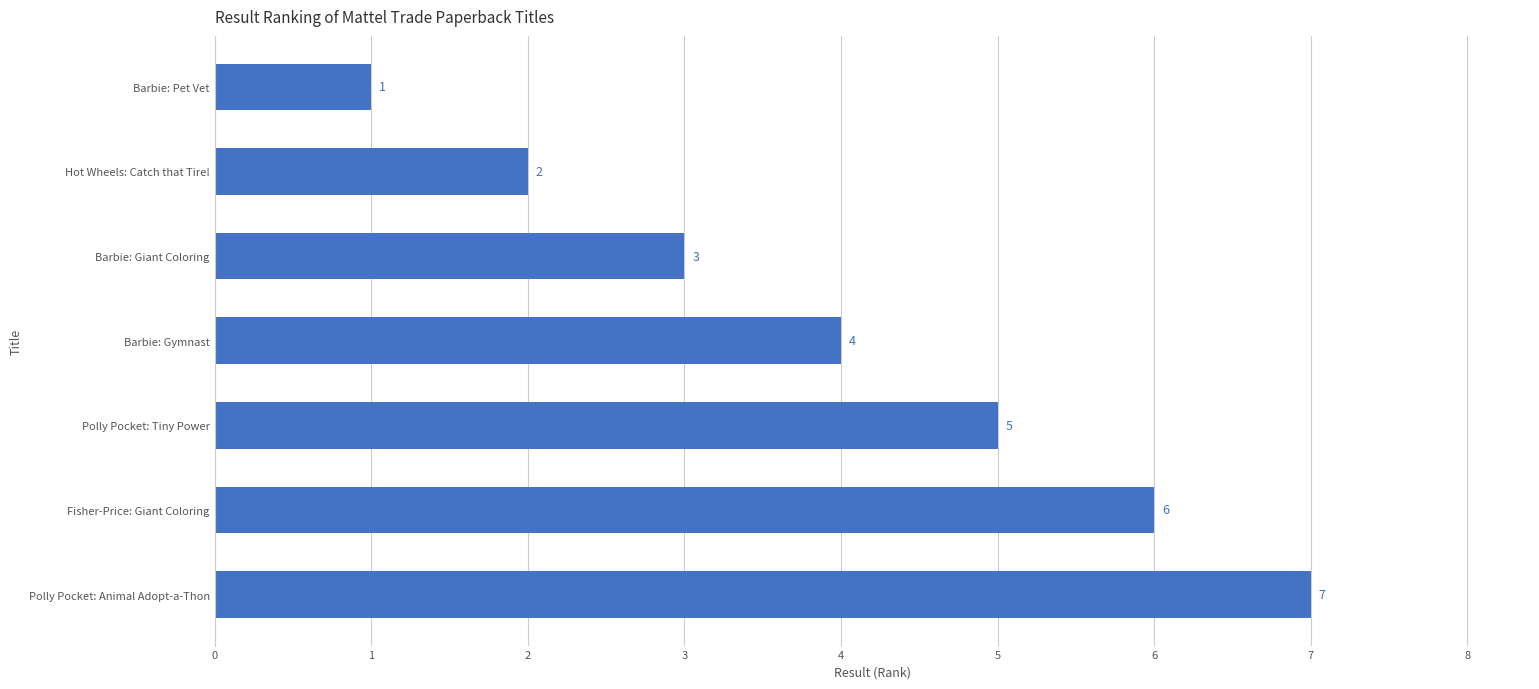

List the labels in order of value, largest first.

Polly Pocket: Animal Adopt-a-Thon, Fisher-Price: Giant Coloring, Polly Pocket: Tiny Power, Barbie: Gymnast, Barbie: Giant Coloring, Hot Wheels: Catch that Tire!, Barbie: Pet Vet